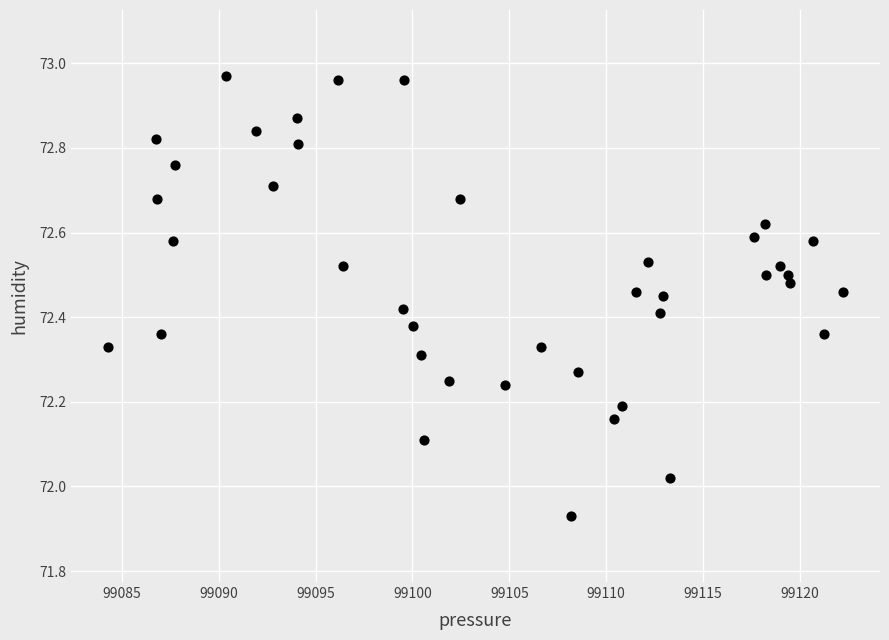

What is the range of Y values (max minus min)?

1.0